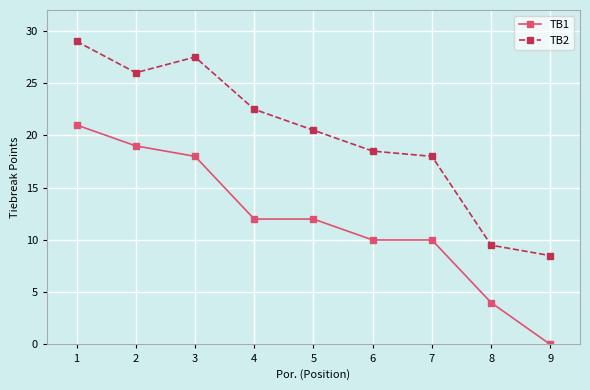

What is the value of the TB2 point at the 3rd from the left?

27.5